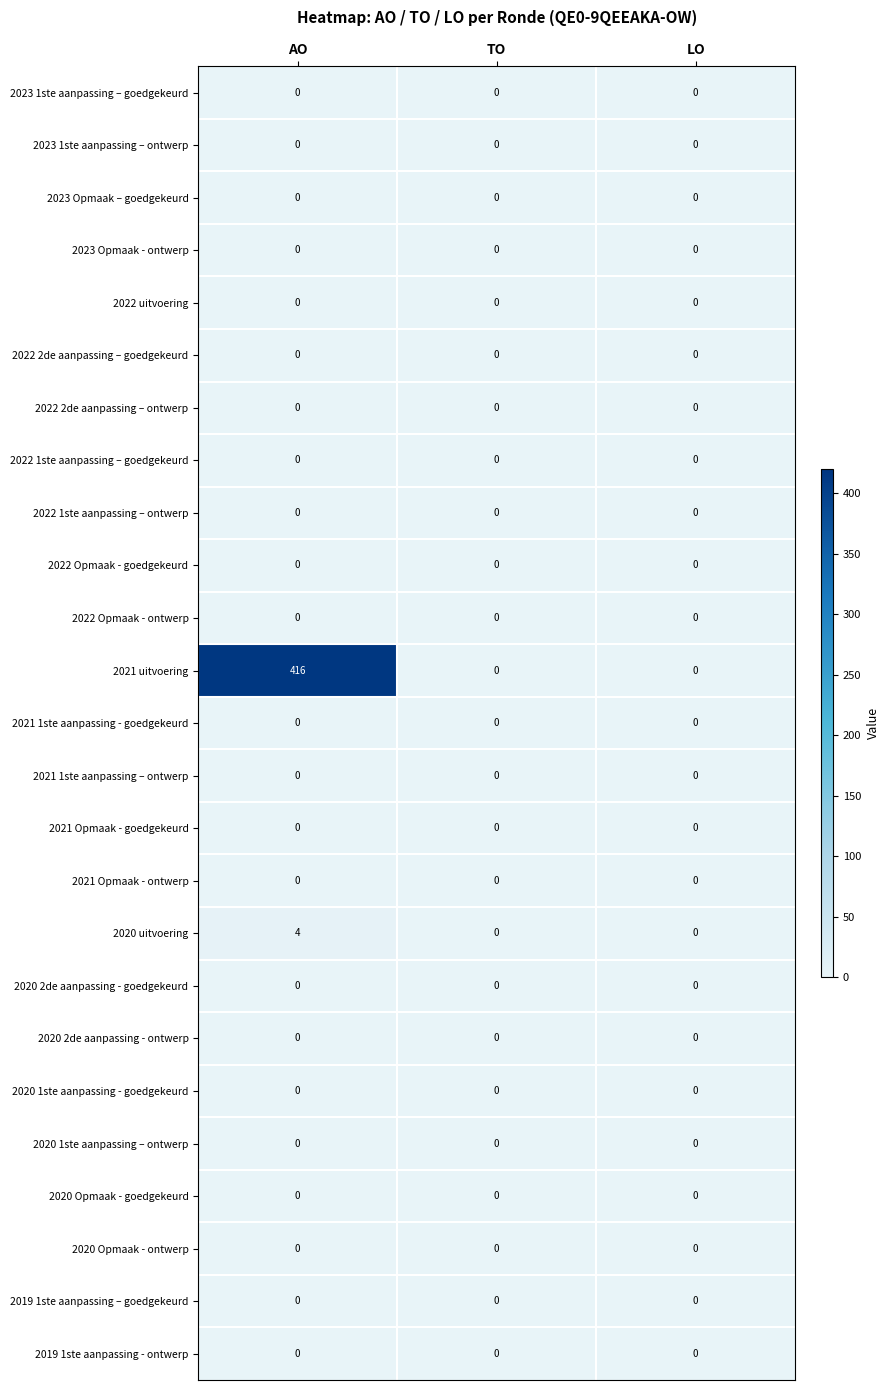

The value of 2021 1ste aanpassing – ontwerp at AO is 0. True or false?

True